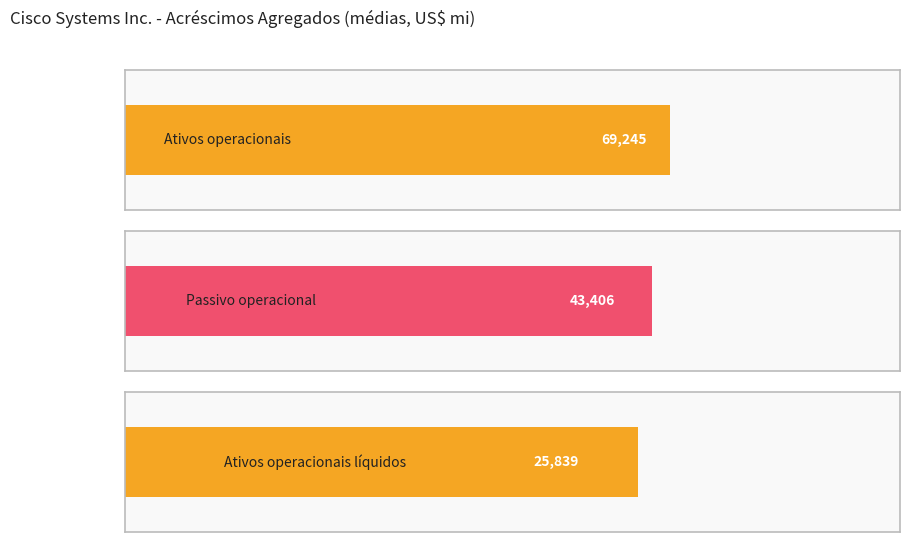

What are all the series names shown in the legend?

Ativos operacionais, Passivo operacional, Ativos operacionais líquidos